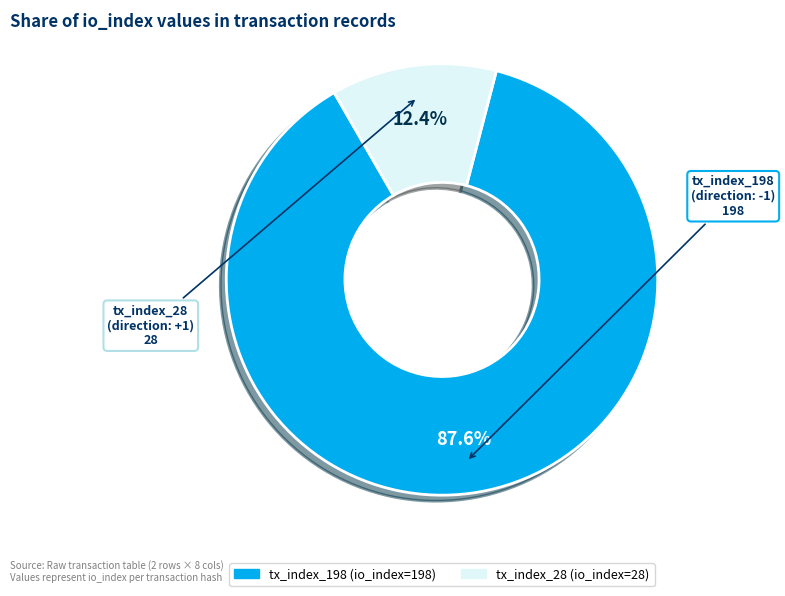

Is it true that tx_index_28 is 12% of the pie?

True